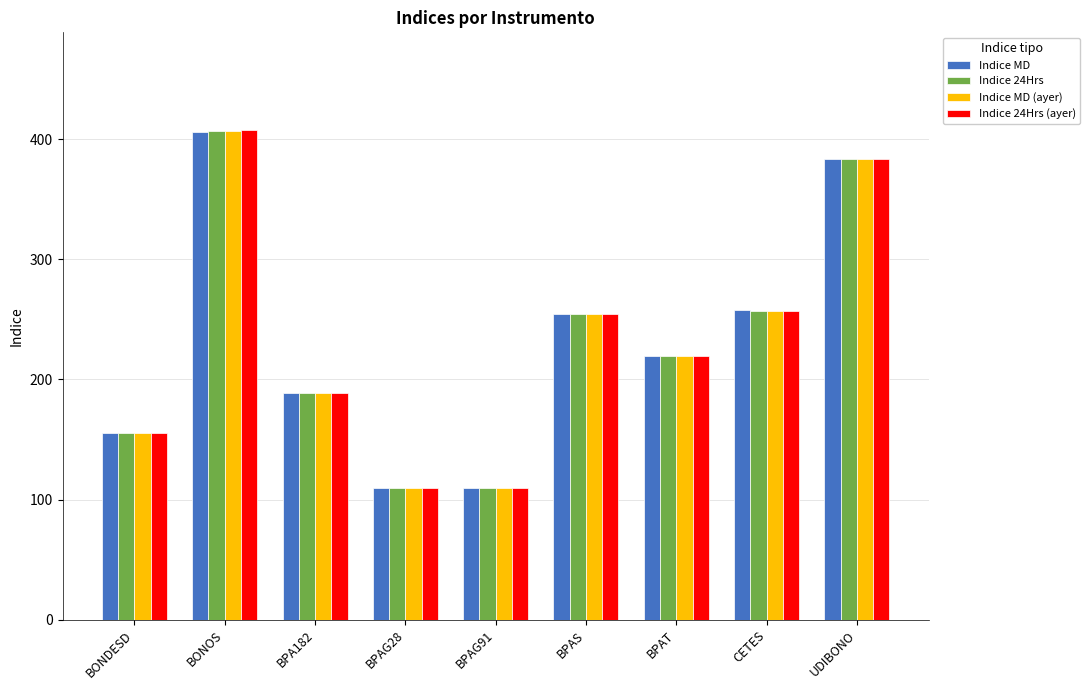

The Indice 24Hrs (ayer) series shows 188.8 at BPA182. True or false?

True